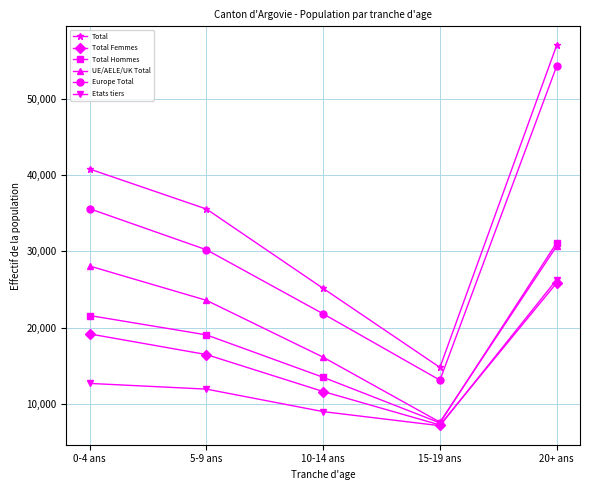

At which label is UE/AELE/UK Total closest to 19154?

10-14 ans